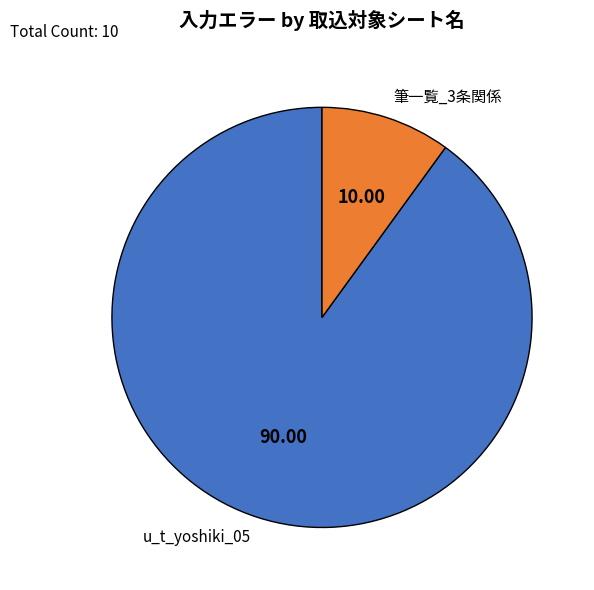

How many slices are in this pie chart?

2